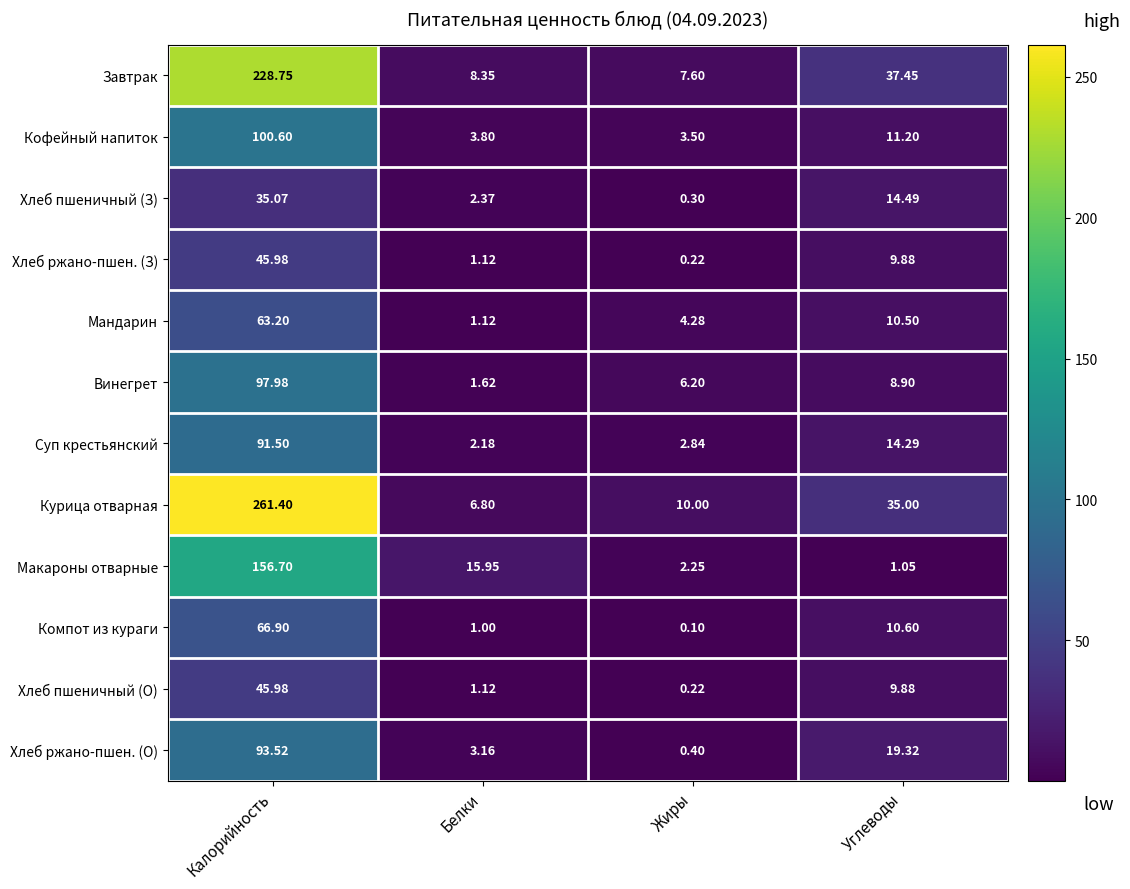

Which label corresponds to the smallest value in the chart?

Жиры